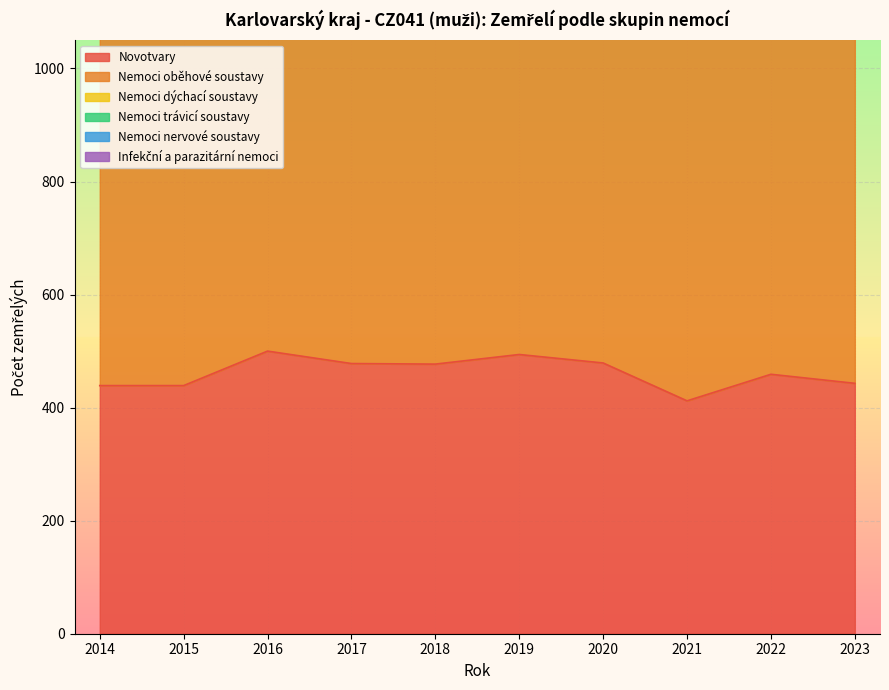

Read the Nemoci oběhové soustavy value at 2019.

681